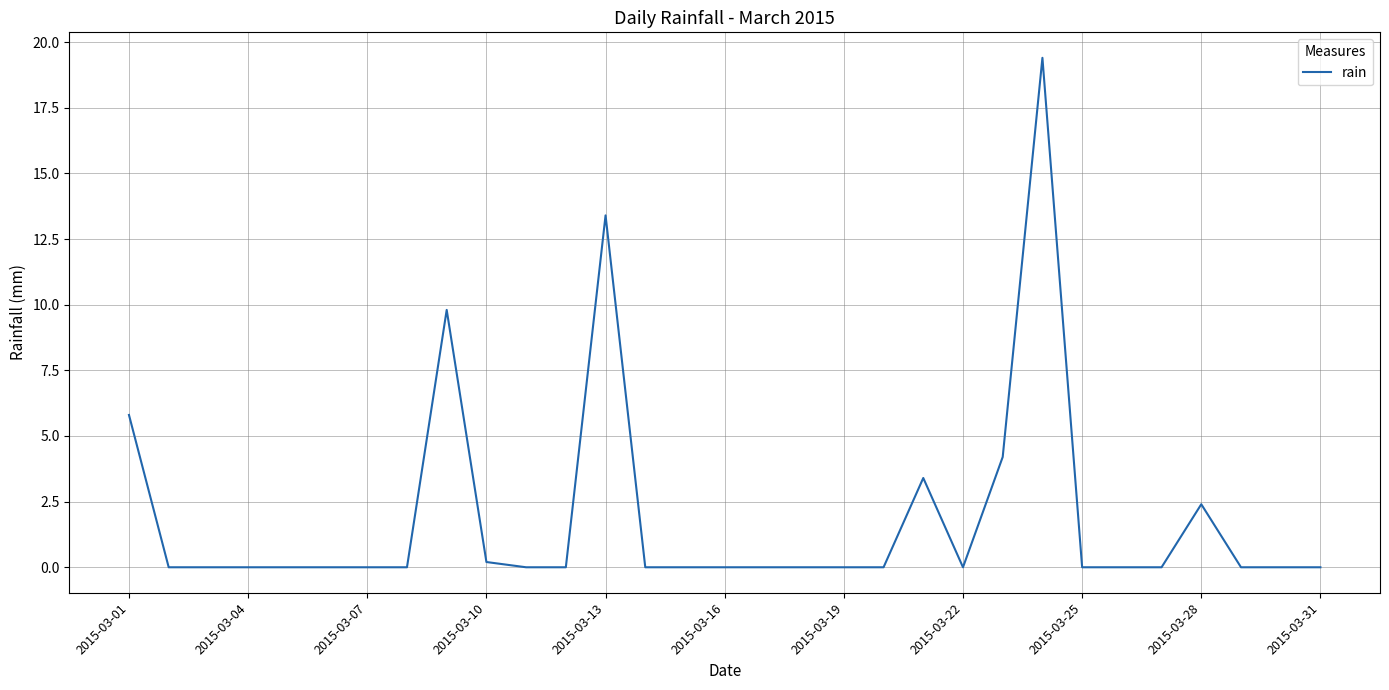

What is the difference between the maximum and minimum values?

19.4